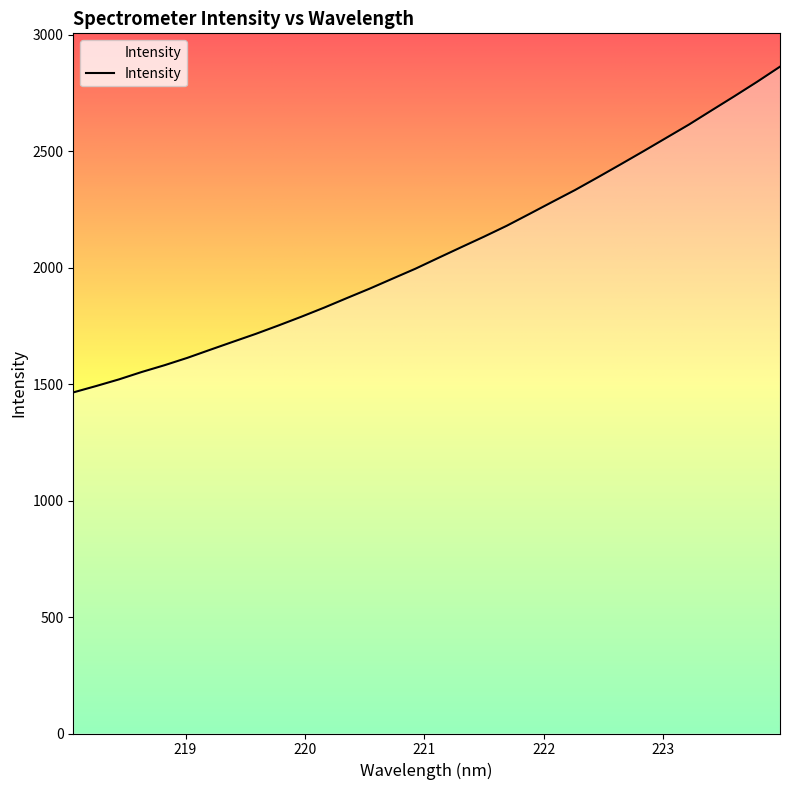

What is the difference between the maximum and minimum values?

1398.5